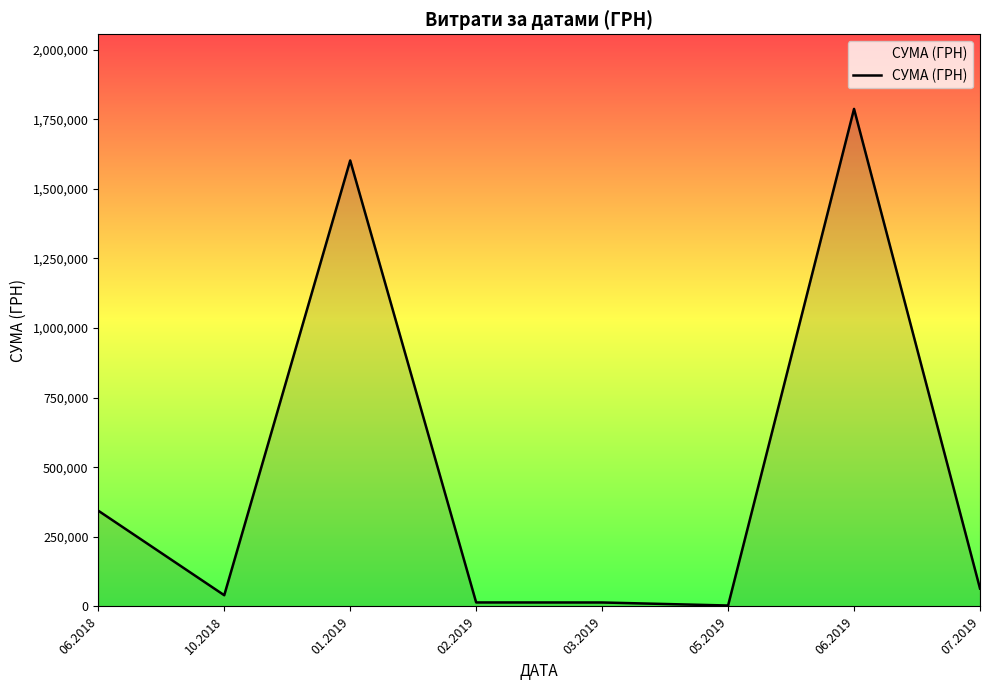

At which category does the data reach its first local valley?

10.2018